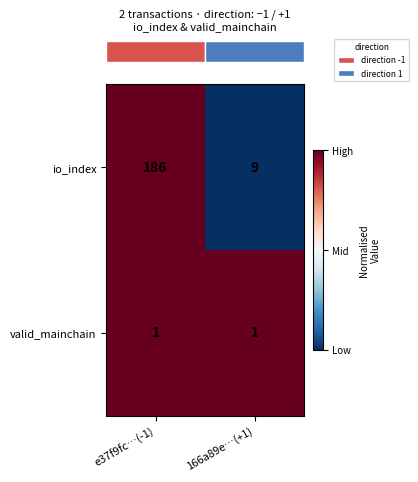

Rank the series by their average value, from highest to lowest.

io_index, valid_mainchain